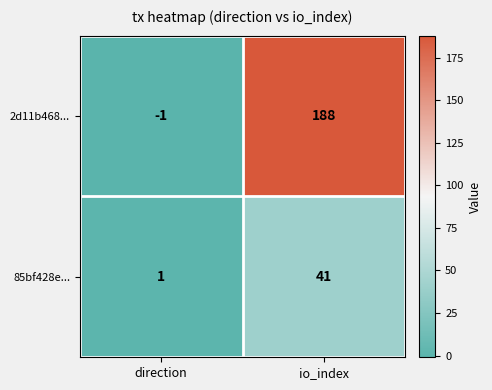

Reading right to left, transcribe all the data shown in this chart.

2d11b468...: io_index=188	direction=-1
85bf428e...: io_index=41	direction=1